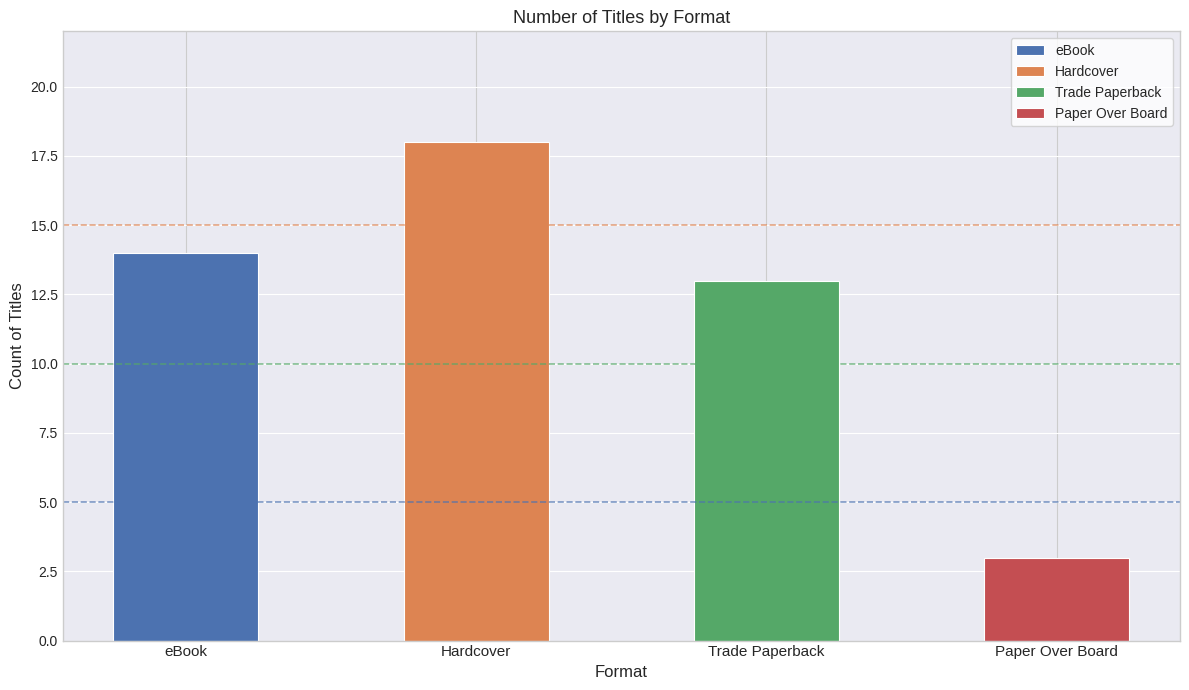

Is it true that eBook equals 21 at Hardcover?

False